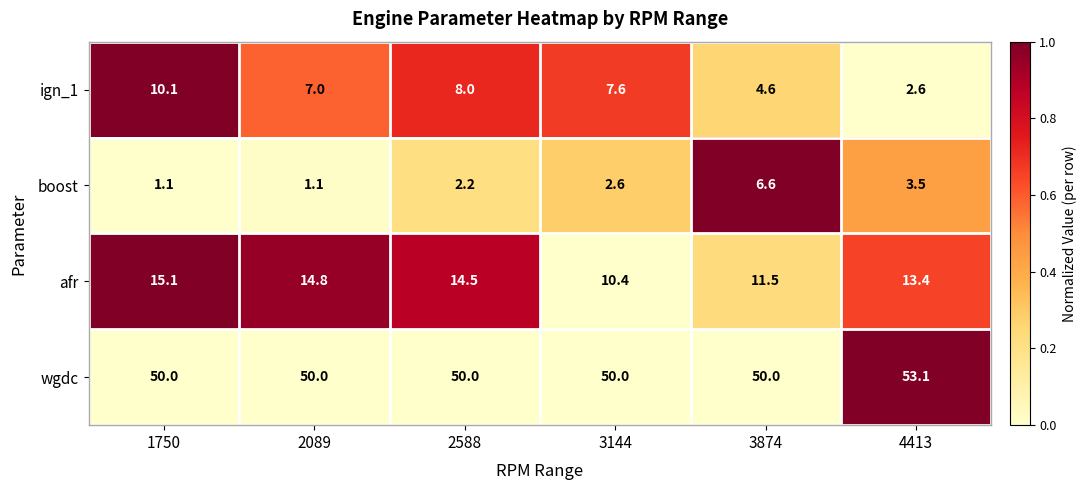

Rank the series at 3874 from highest to lowest value.

wgdc, afr, boost, ign_1